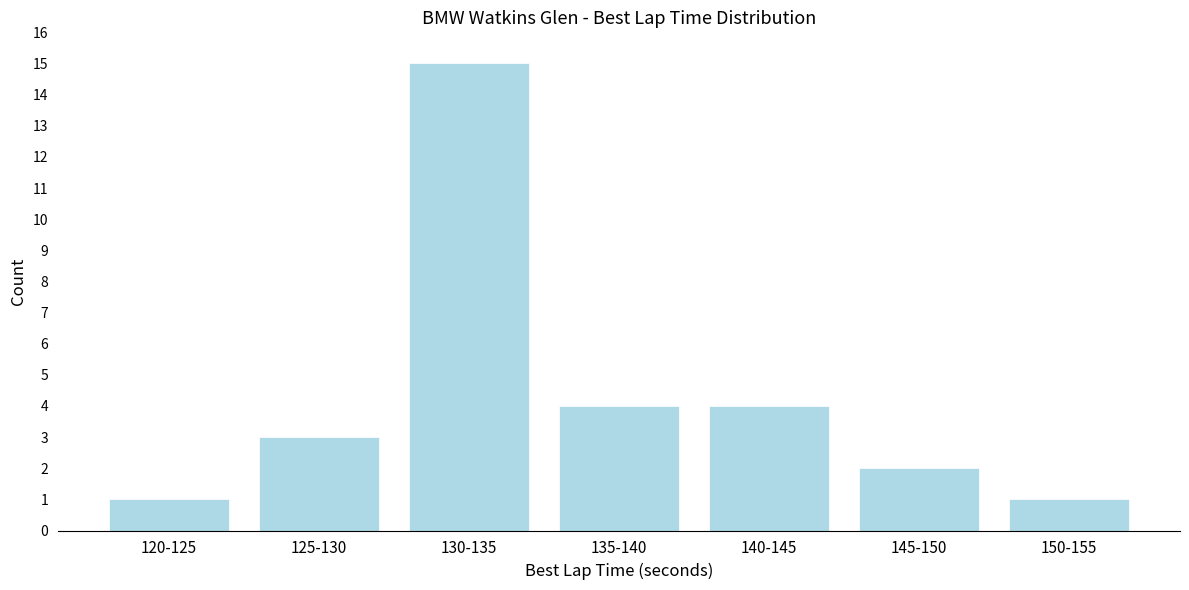

Reading right to left, what are all the values shown in this chart?

1	2	4	4	15	3	1